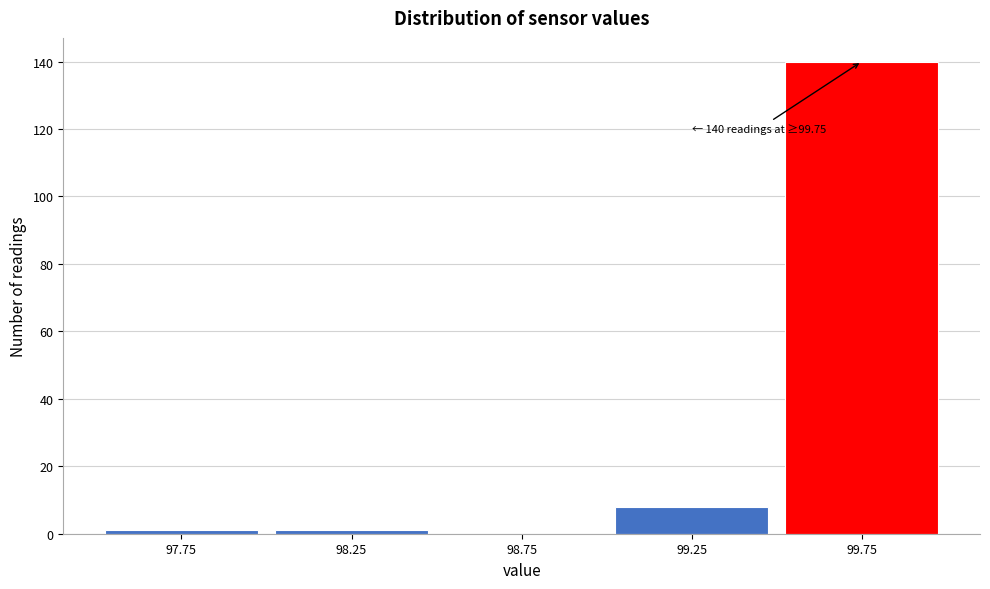

Which range on the x-axis has the tallest bar?

99.5 to 100.0